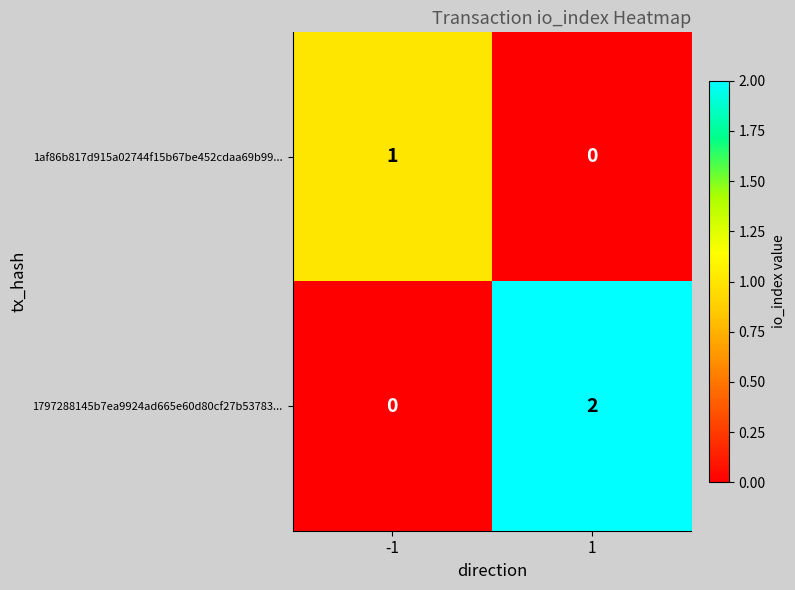

Which series has the largest total across all categories?

1797288145b7ea9924ad665e60d80cf27b53783...